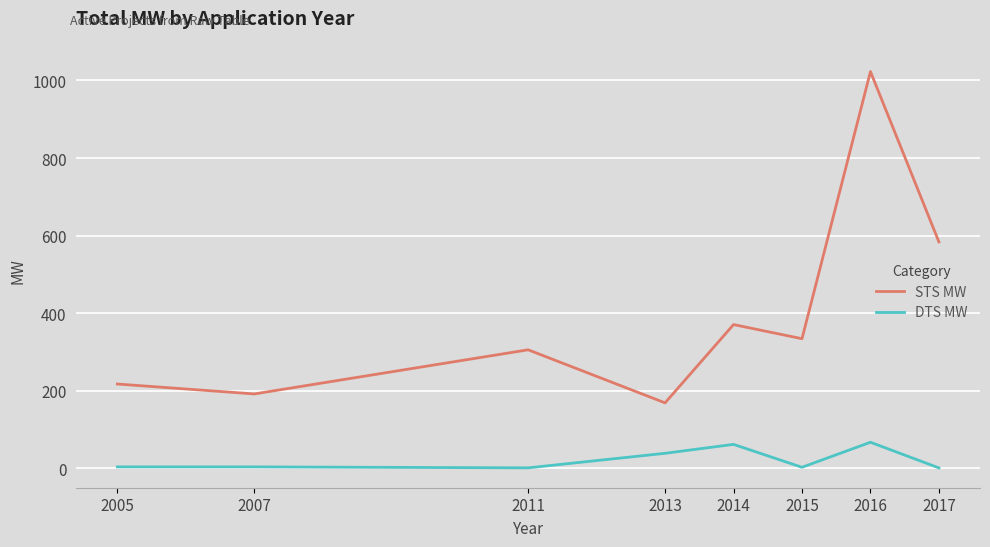

True or false: DTS MW and STS MW intersect in this chart.

False